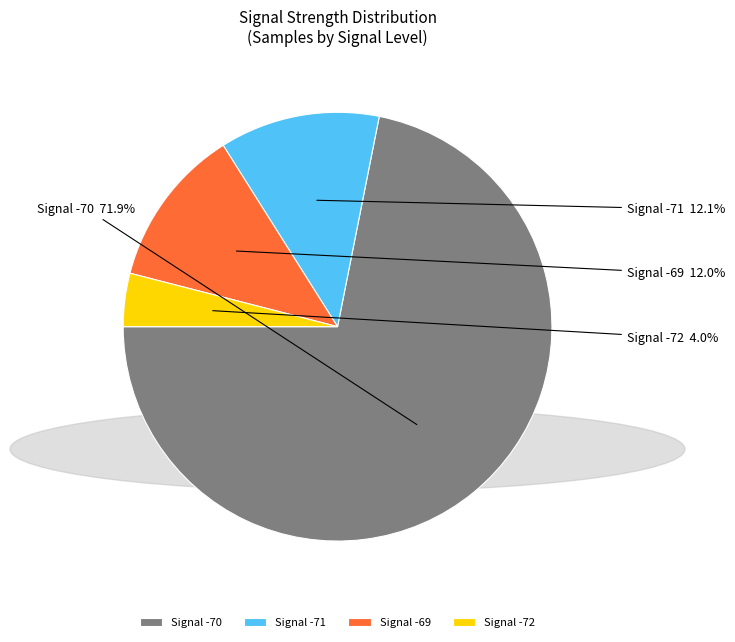

Does Signal -72 account for over 50% of the chart?

No